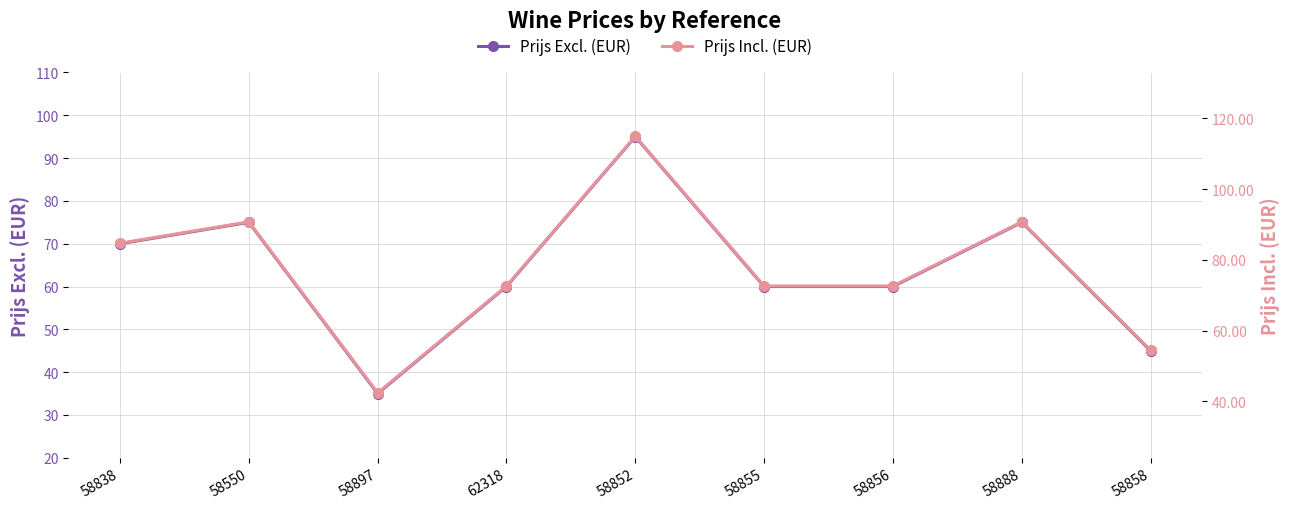

Which has a higher value, 58855 or 58858?

58855